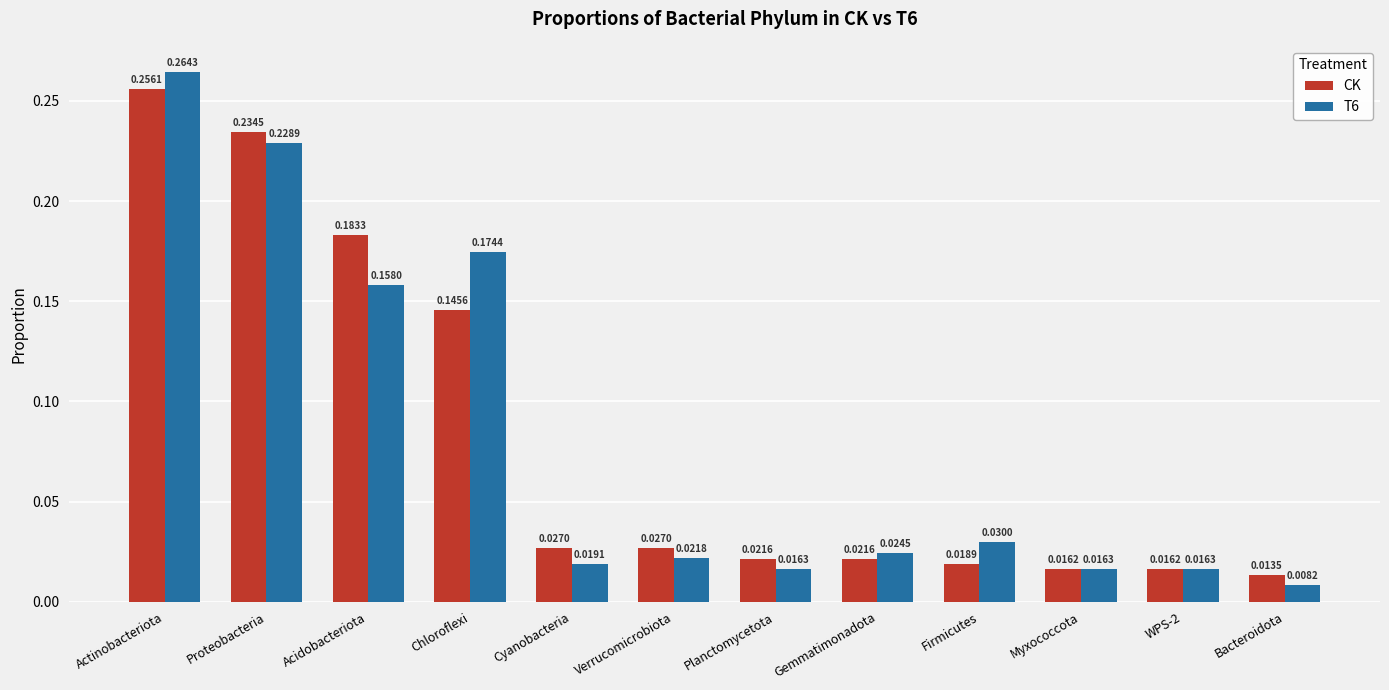

At which label is CK closest to 0?

Bacteroidota